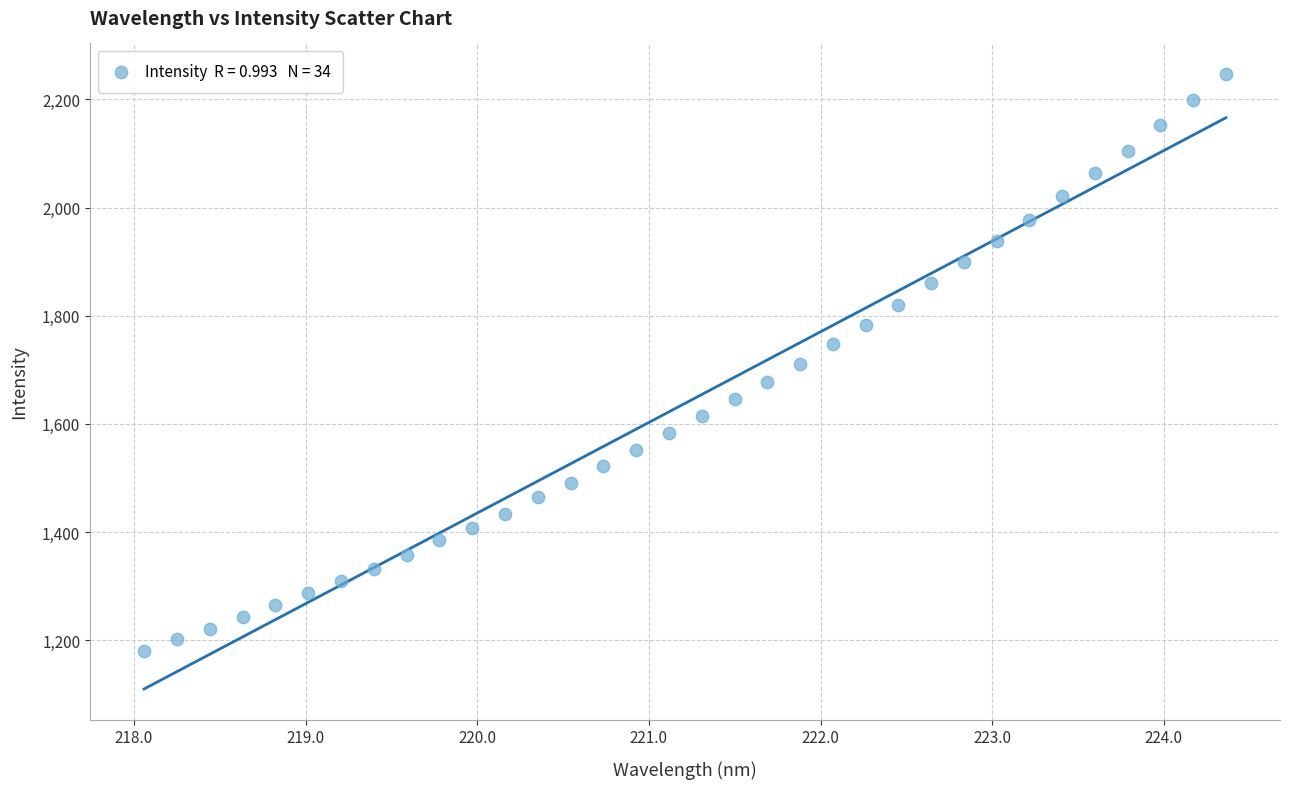

What is the range of Y values (max minus min)?

1065.9